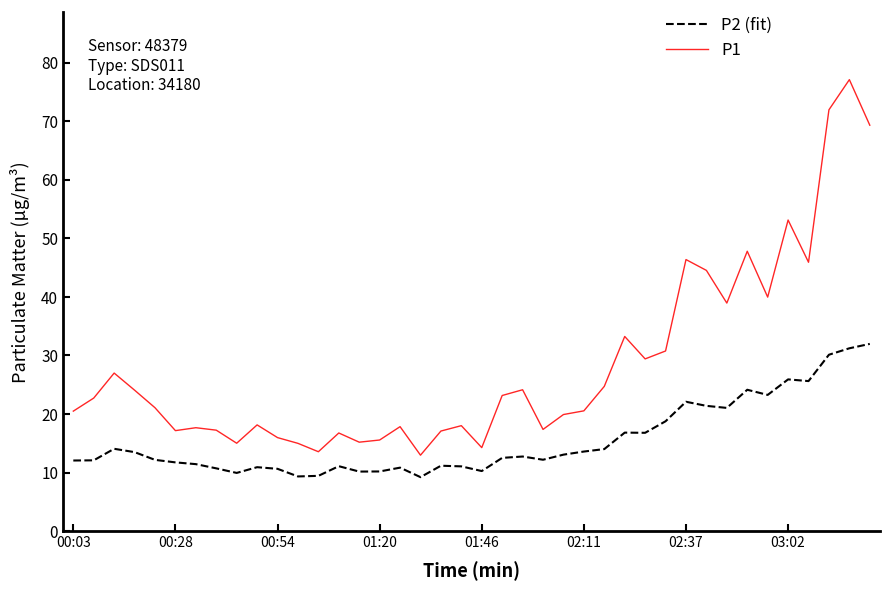

True or false: P2 (fit) has more than 1 points higher than both neighbors.

True